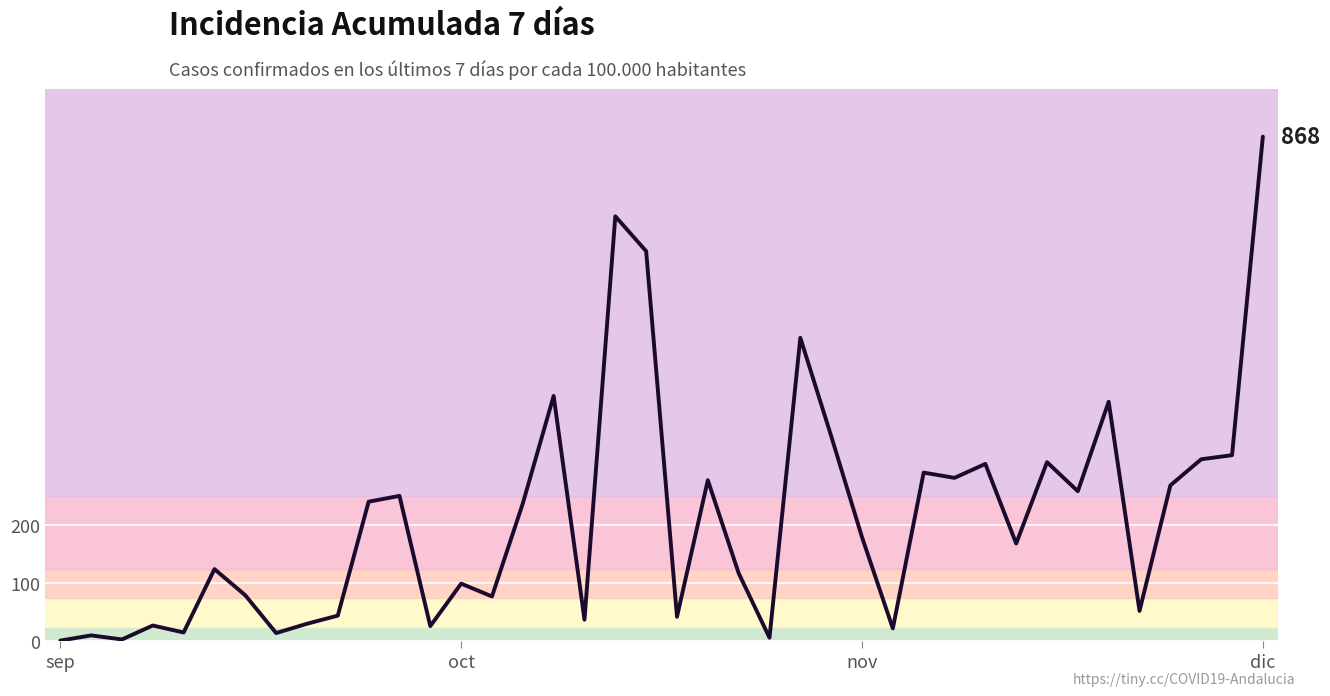

What is the difference between the maximum and minimum values?

867